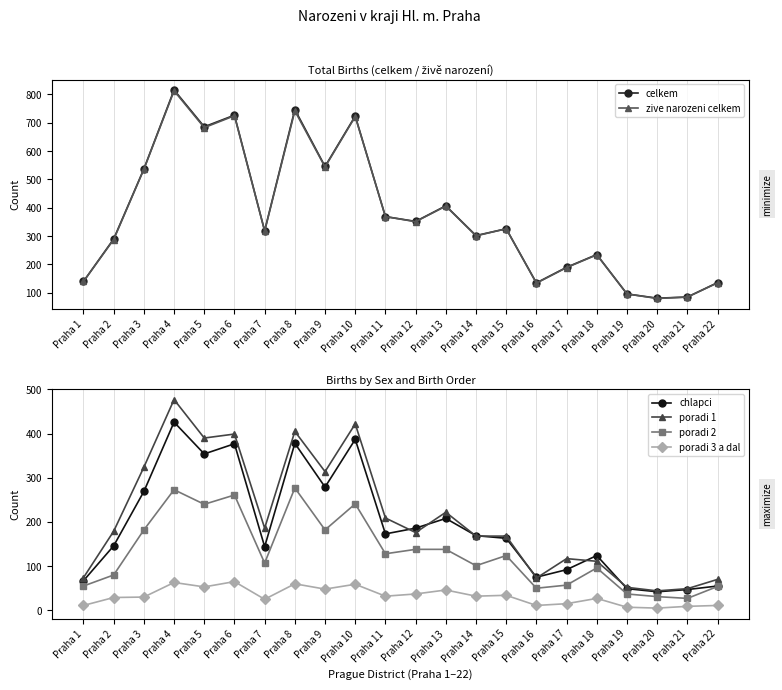

At how many categories does at least one series exceed 775?

1